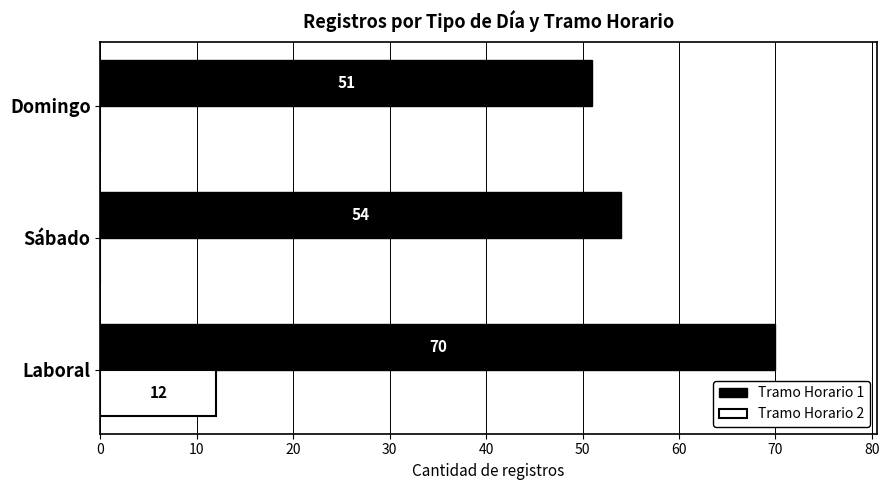

Count the Tramo Horario 2 values in the range 0 to 12.

3